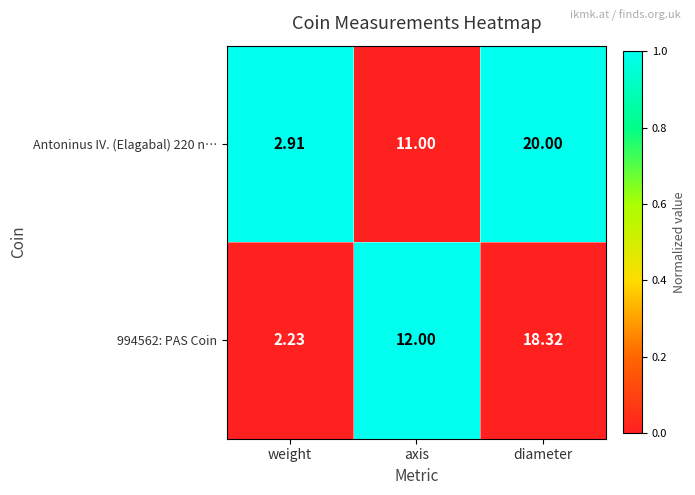

How many data points does each series have?

3